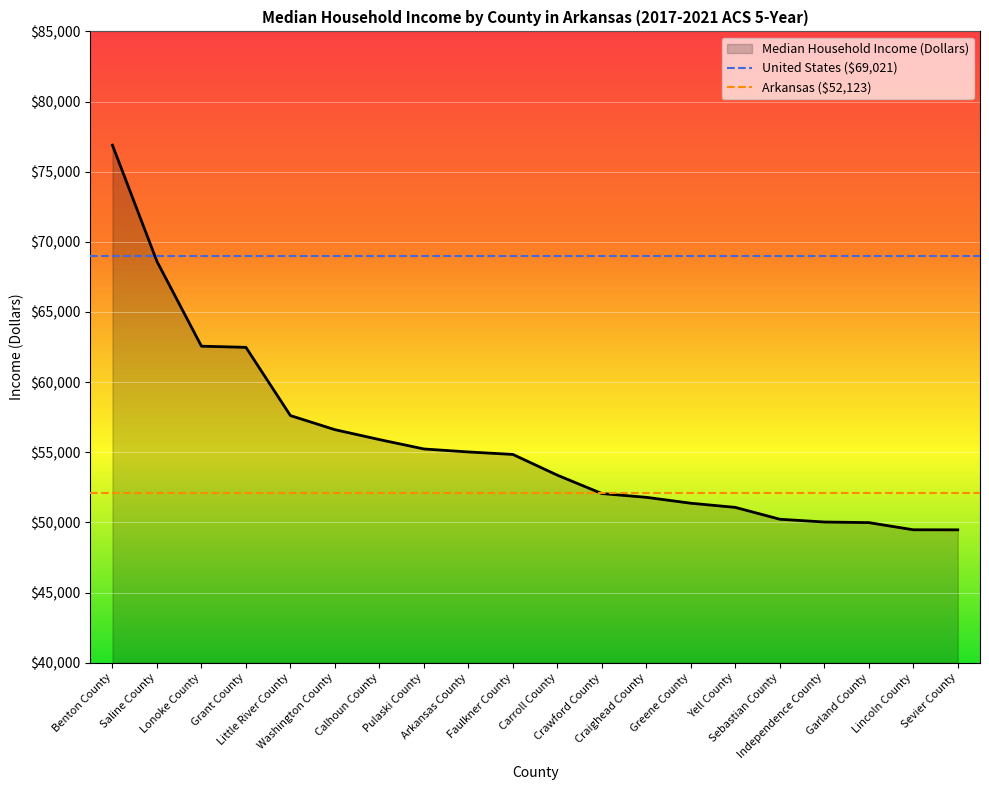

What is the difference between the values at Grant County and Greene County?

11112